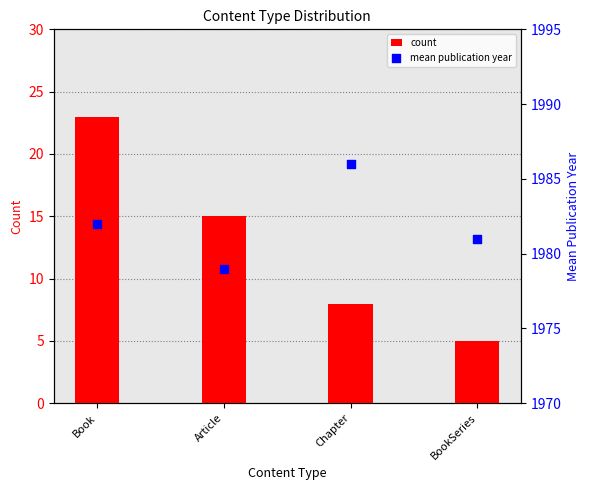

Which series has the widest spread of Y values?

count